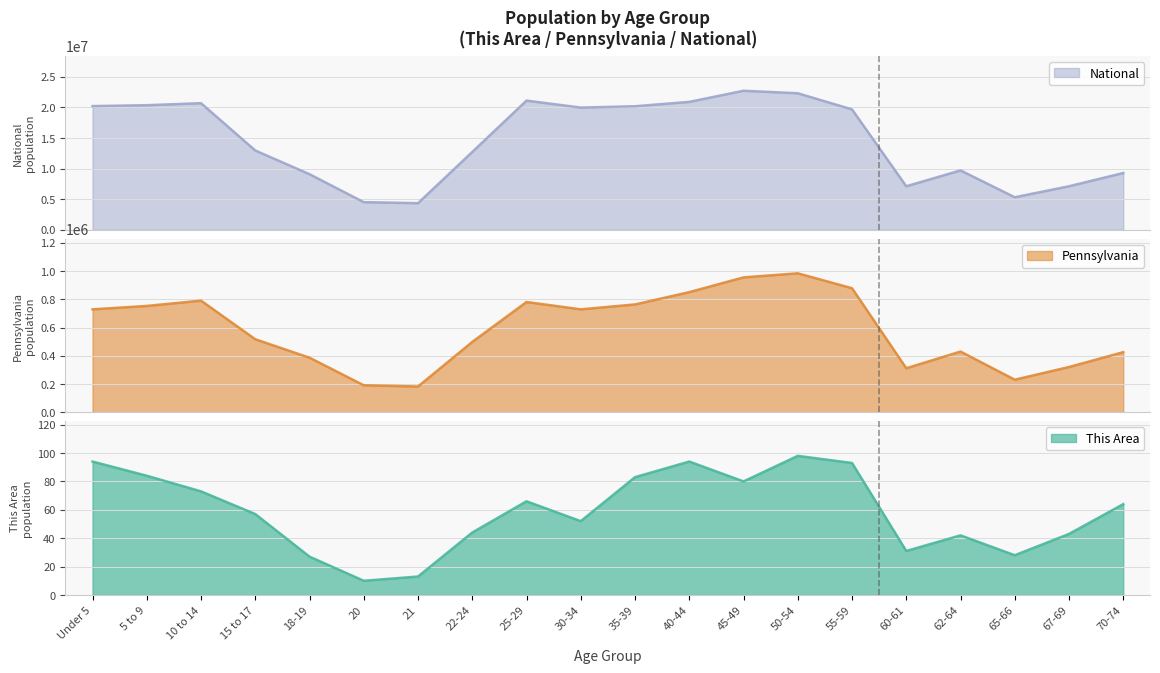

At how many categories does at least one series exceed 3548760?

20